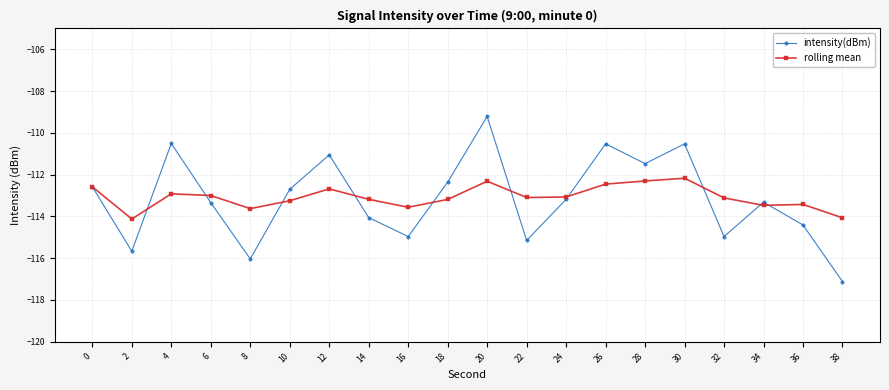

Which series has the largest range (max minus min)?

intensity(dBm)